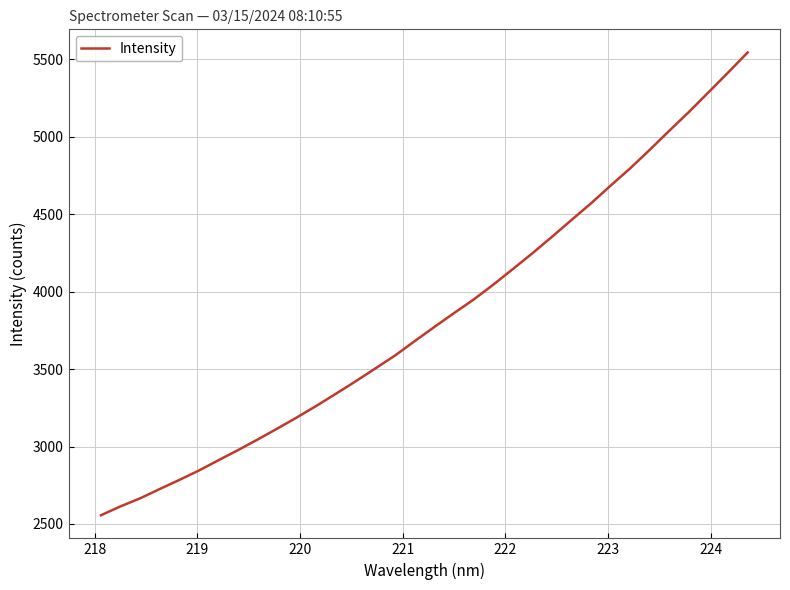

What is the maximum value shown in the chart?

5545.1